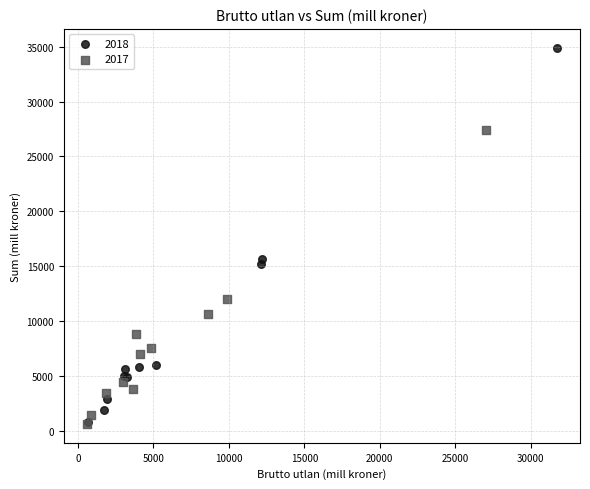

Which series has the largest Y range (max minus min)?

2018